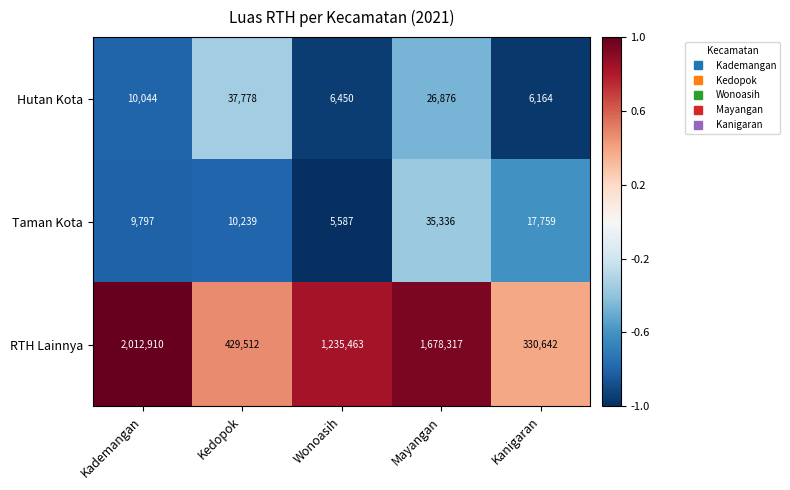

Is it true that Hutan Kota equals 6164 at Kanigaran?

True